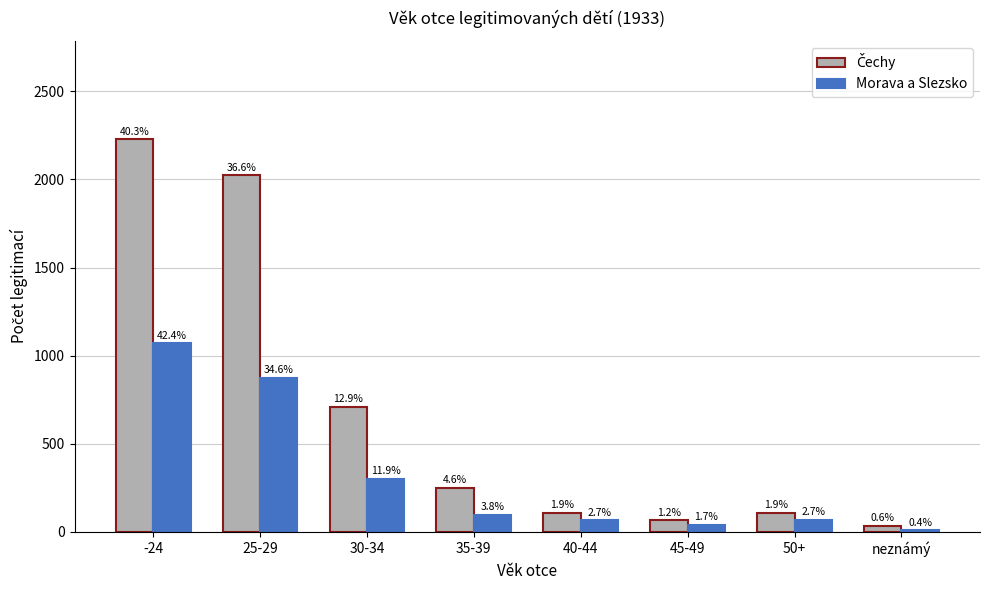

At which category is the sum across all series the highest?

-24